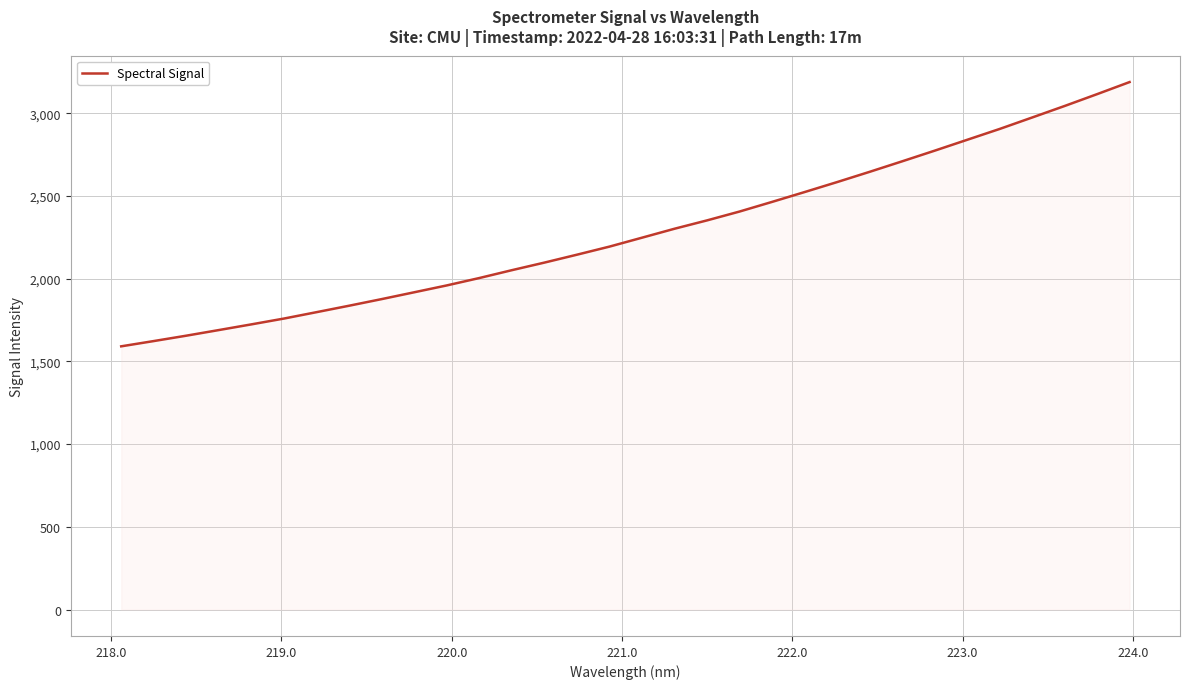

What is the difference between the maximum and minimum values?

1597.1